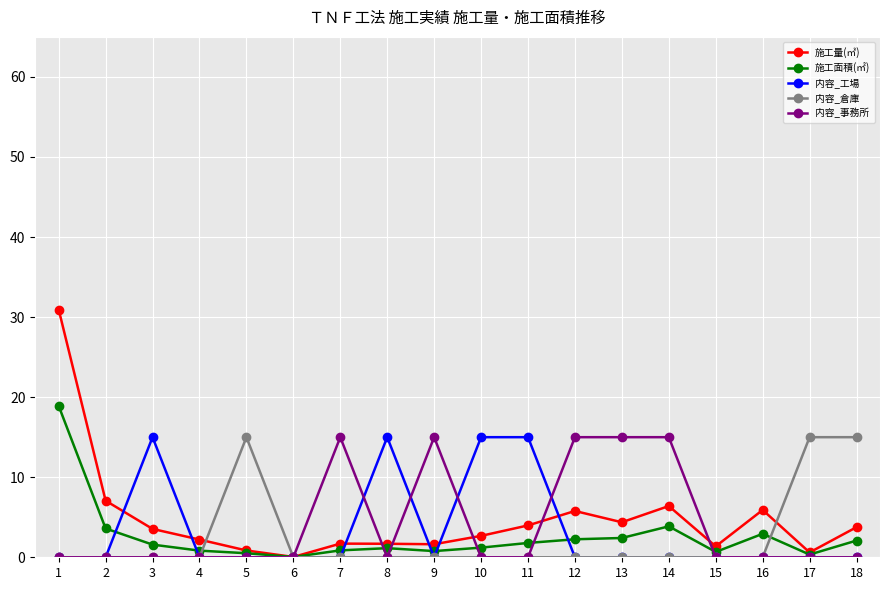

What is the sum of all 施工面積(㎡) values?

45.8